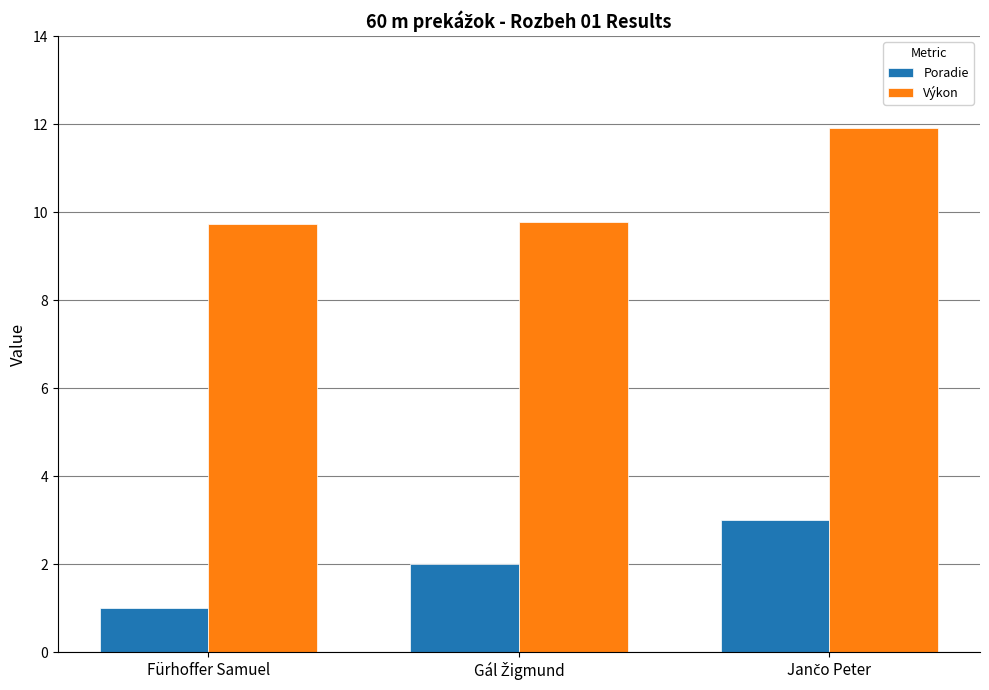

What is the difference between the second highest and minimum values in the Poradie series?

1.0